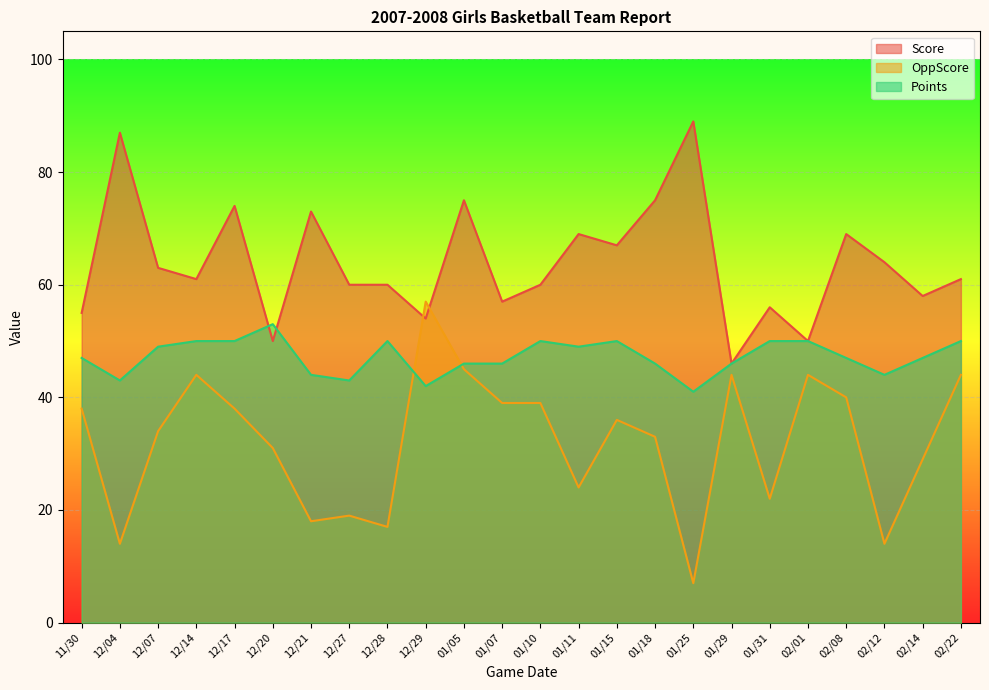

What is the smallest value displayed?

7